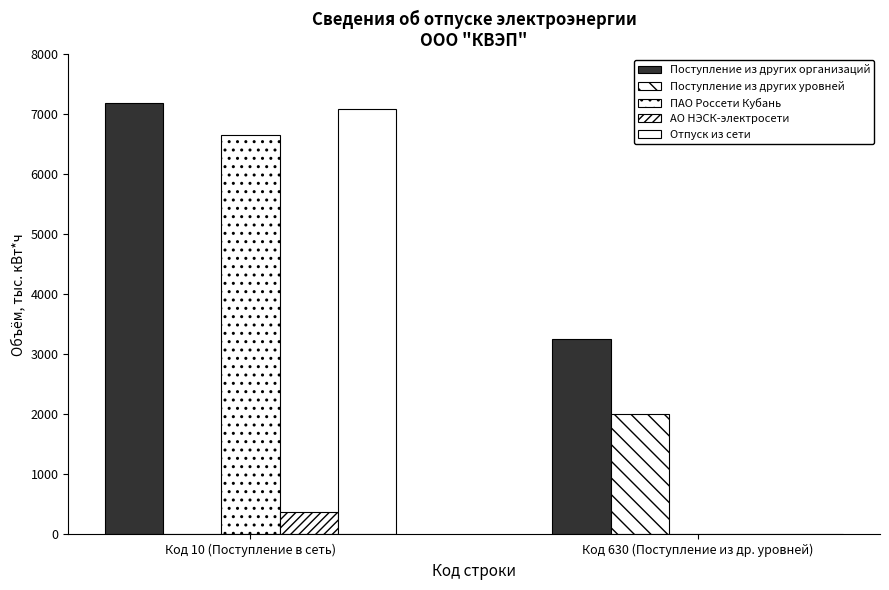

How many values in АО НЭСК-электросети are above zero?

1